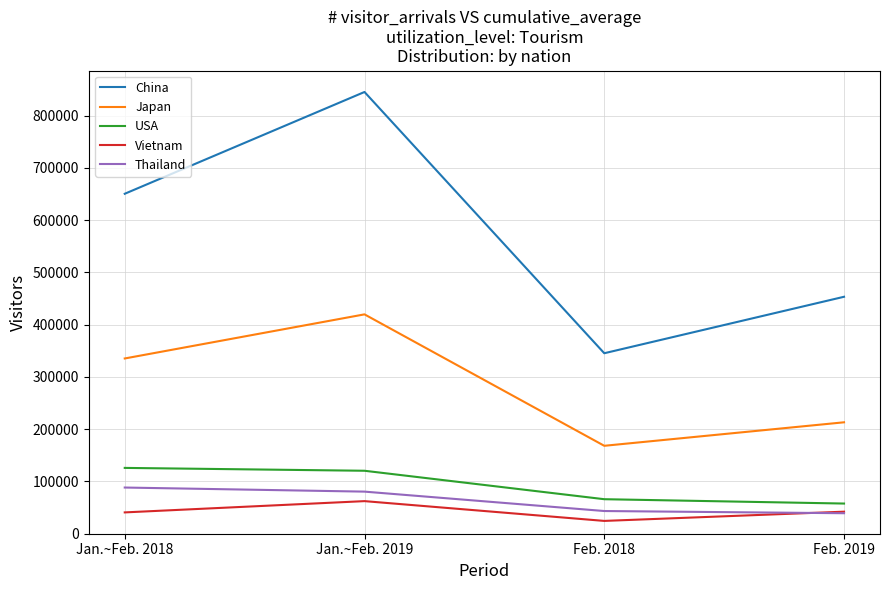

Which series changed the most between Jan.~Feb. 2018 and Jan.~Feb. 2019?

China